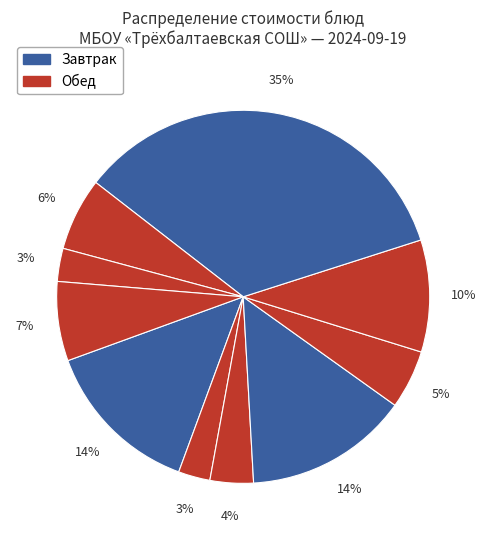

How many segments does this pie chart have?

10